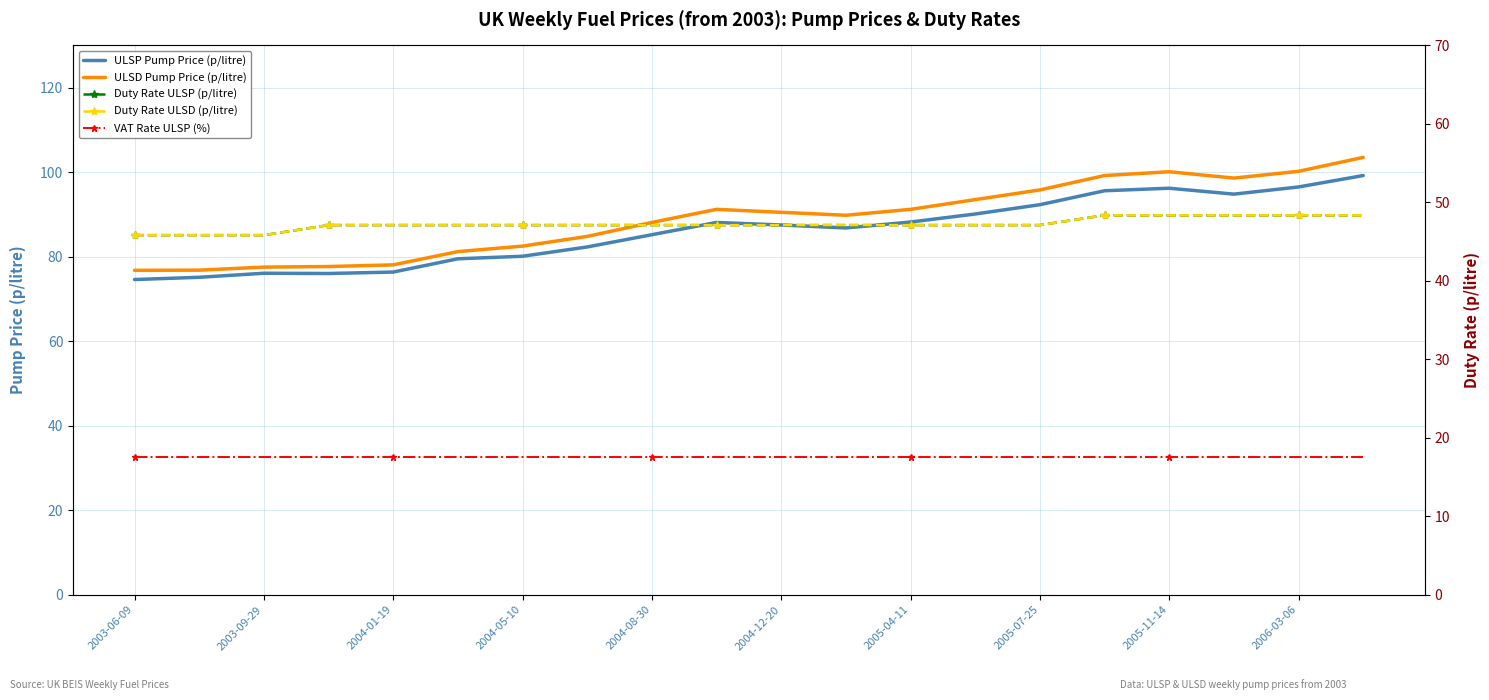

What is the label of the 20th point from the right?

2003-06-09